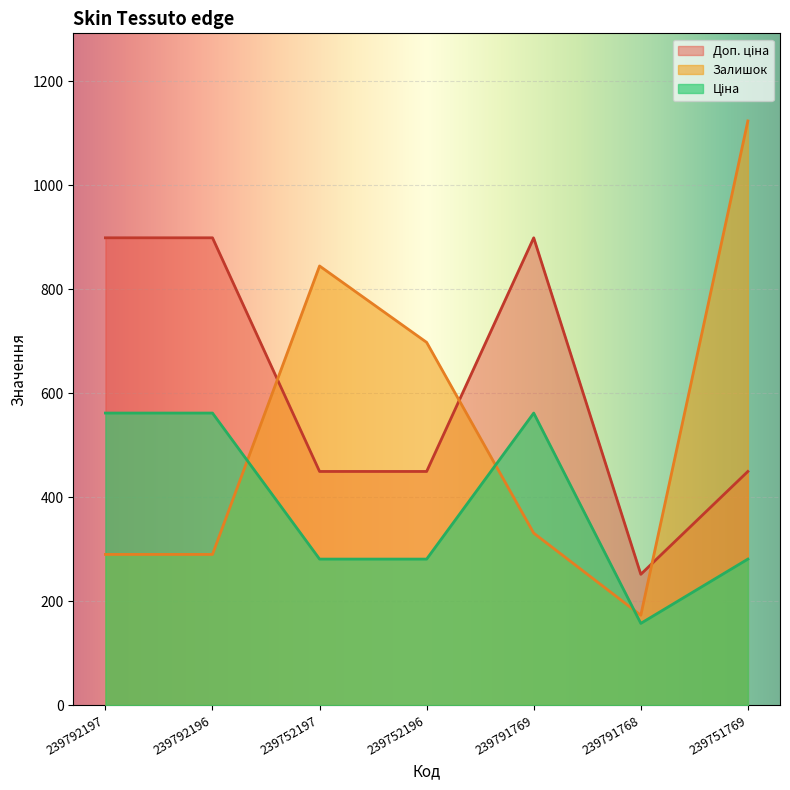

What is the difference between the maximum and second lowest values in the Залишок series?

834.0